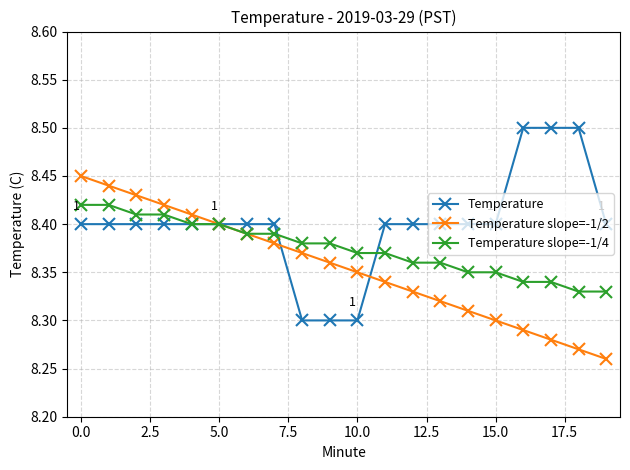

Rank the series by their average value, from lowest to highest.

Temperature slope=-1/2, Temperature slope=-1/4, Temperature